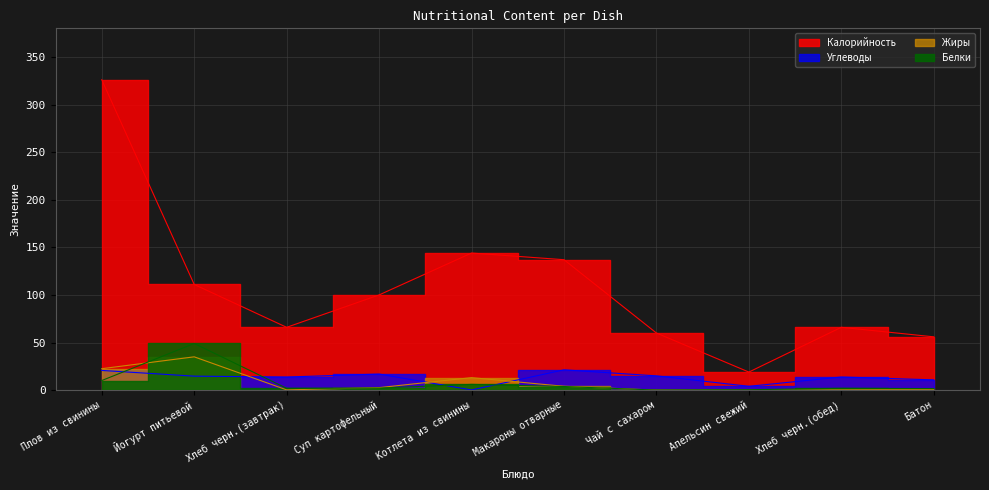

Is the value of Жиры at Макароны отварные greater than the value of Белки at Котлета из свинины?

No